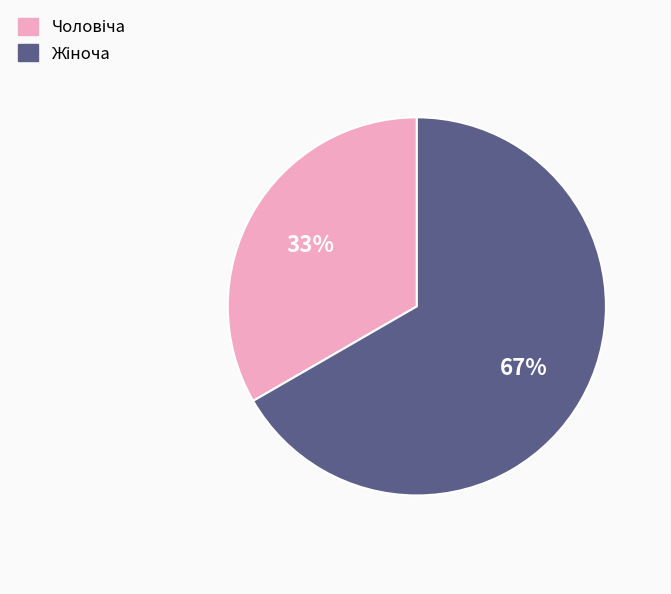

To the nearest percent, what is the average slice percentage?

50%